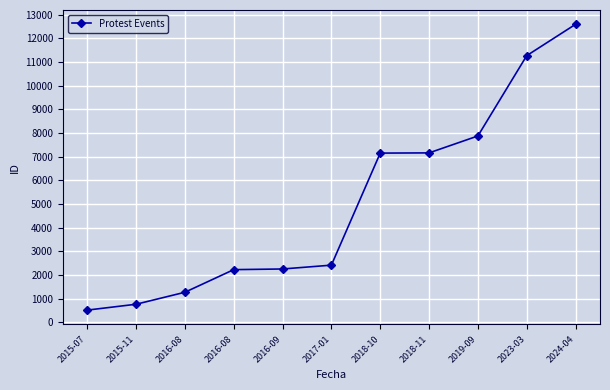

What is the difference between the maximum and second lowest values?

11843